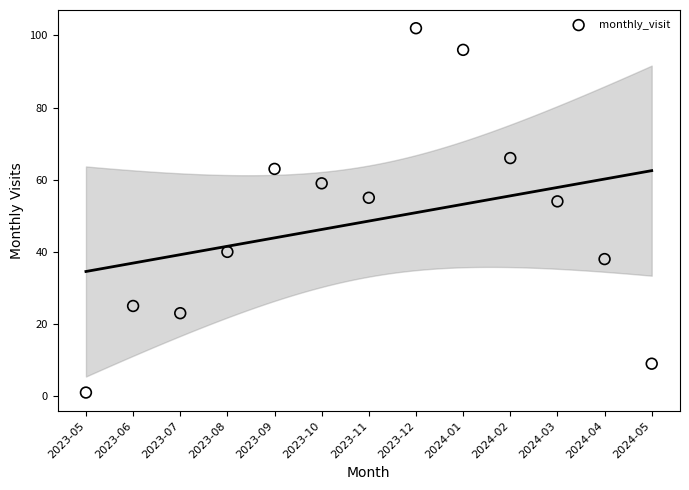

What is the range of Y values (max minus min)?

101